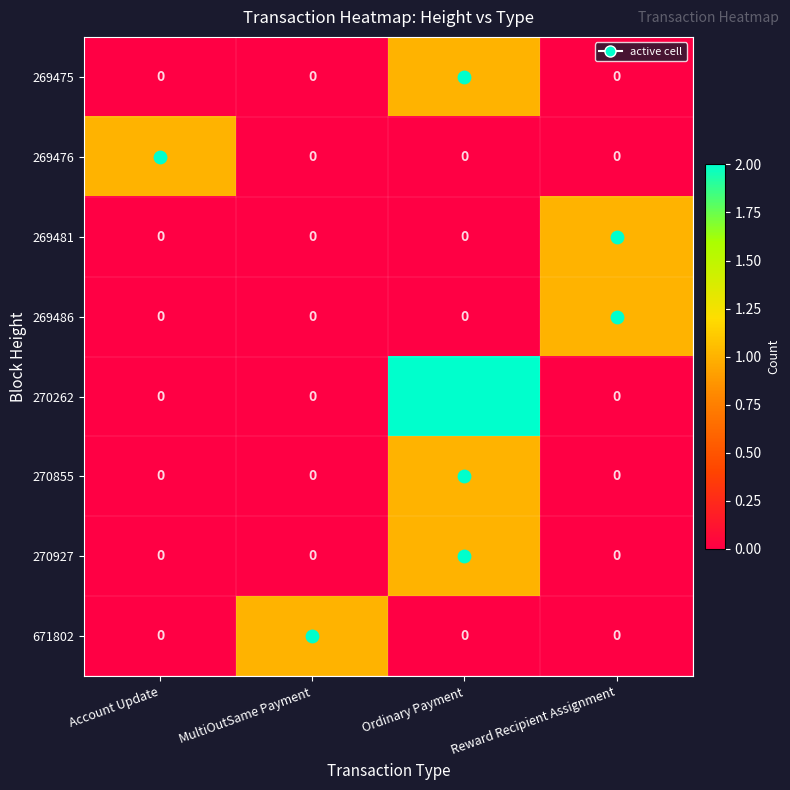

Which label corresponds to the largest value in the chart?

Ordinary Payment